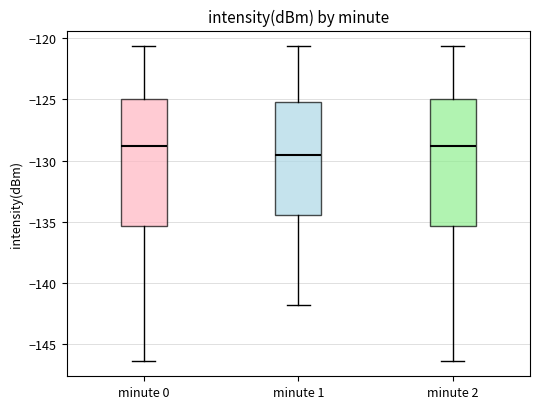

Which box's median line is the lowest?

minute 1